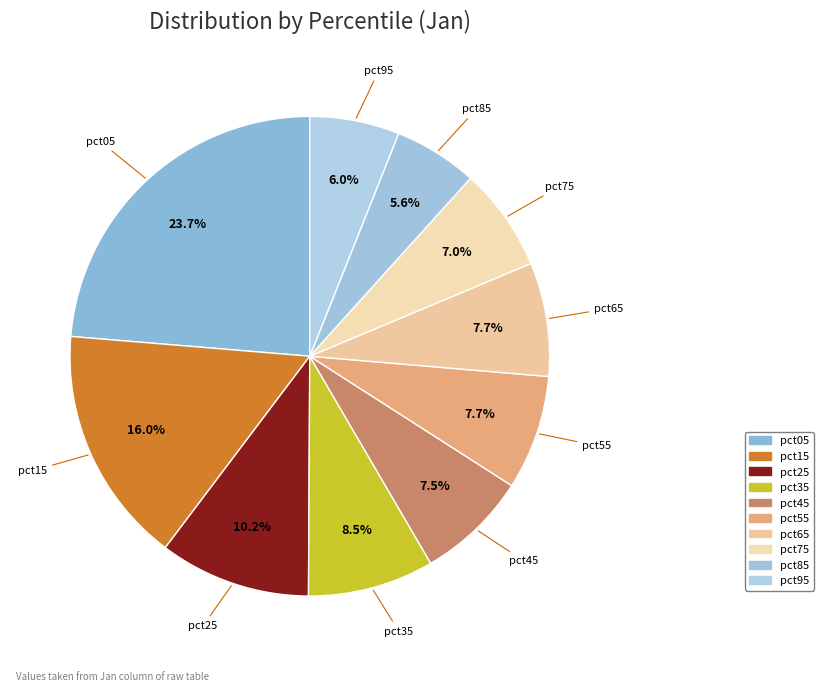

The pct35 slice represents 20% of the pie. True or false?

False